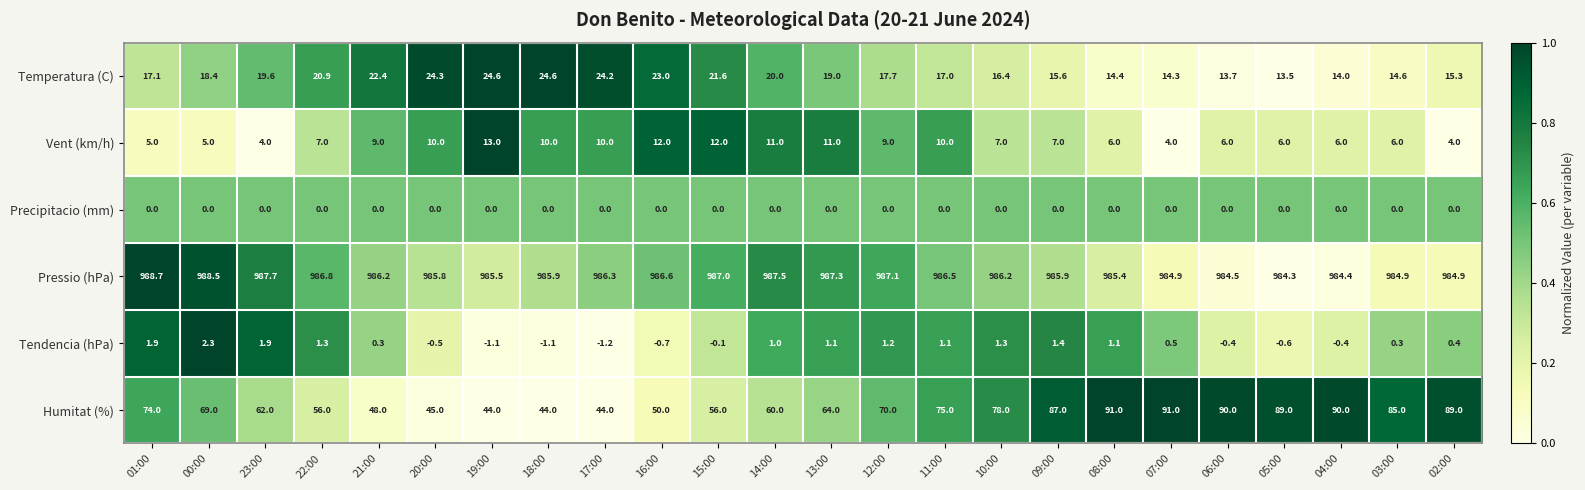

What is the approximate value of Temperatura (C) at 22:00?

20.9